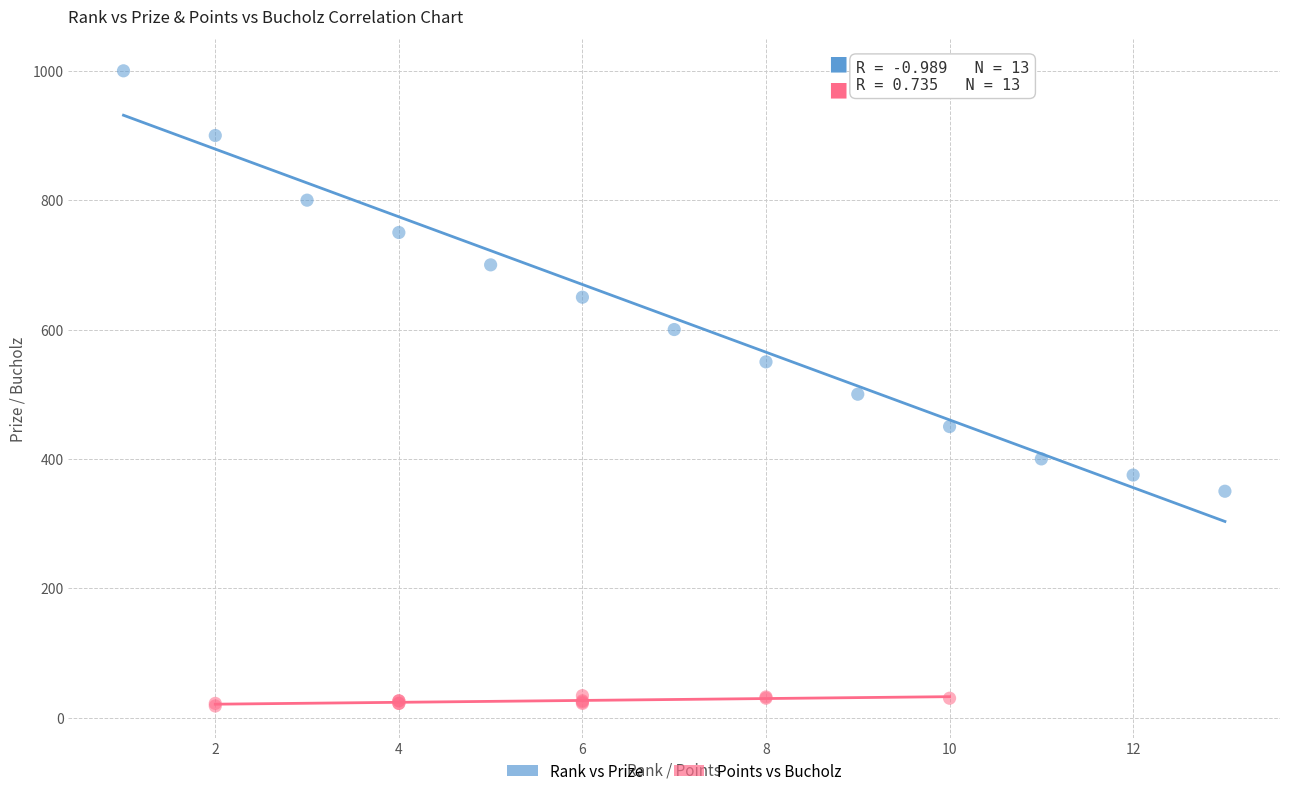

Which series reaches the minimum Y coordinate?

Points vs Bucholz